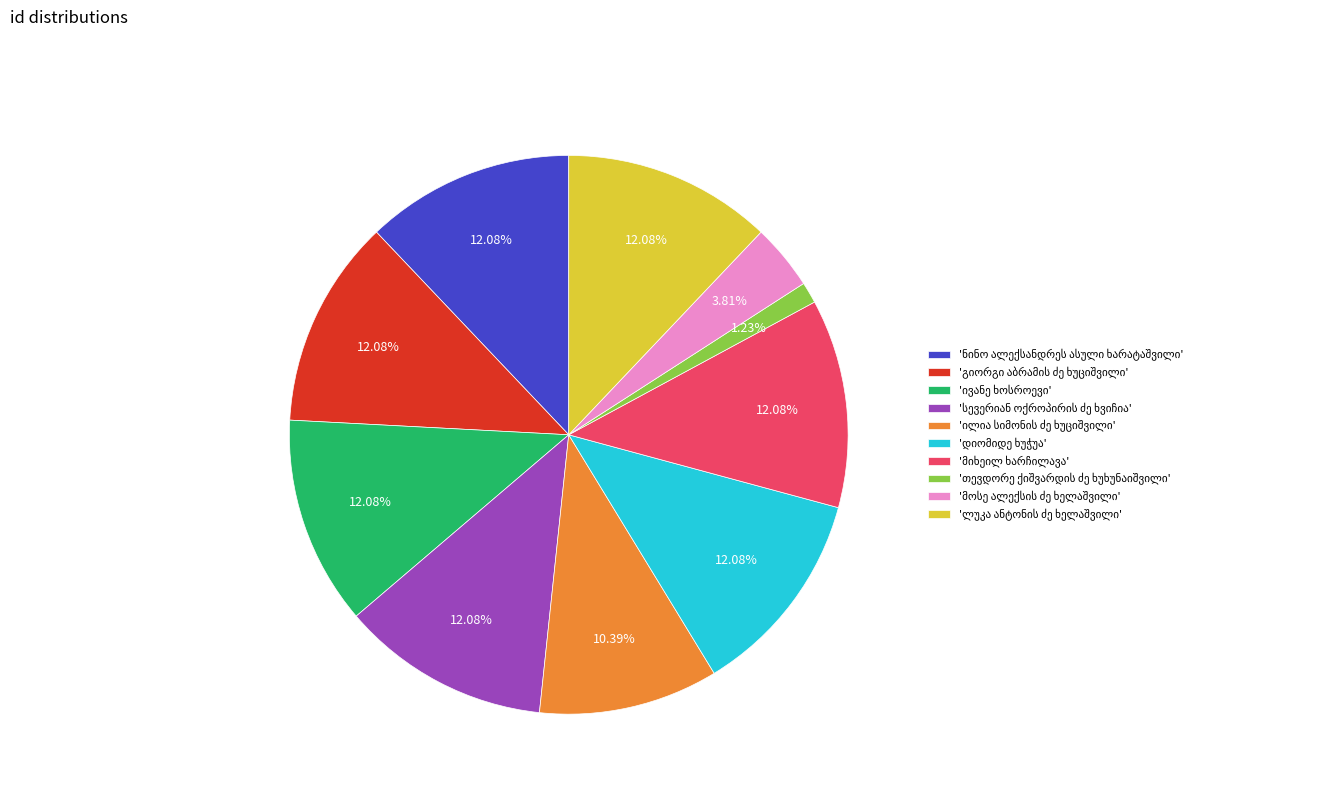

How many slices are in this pie chart?

10